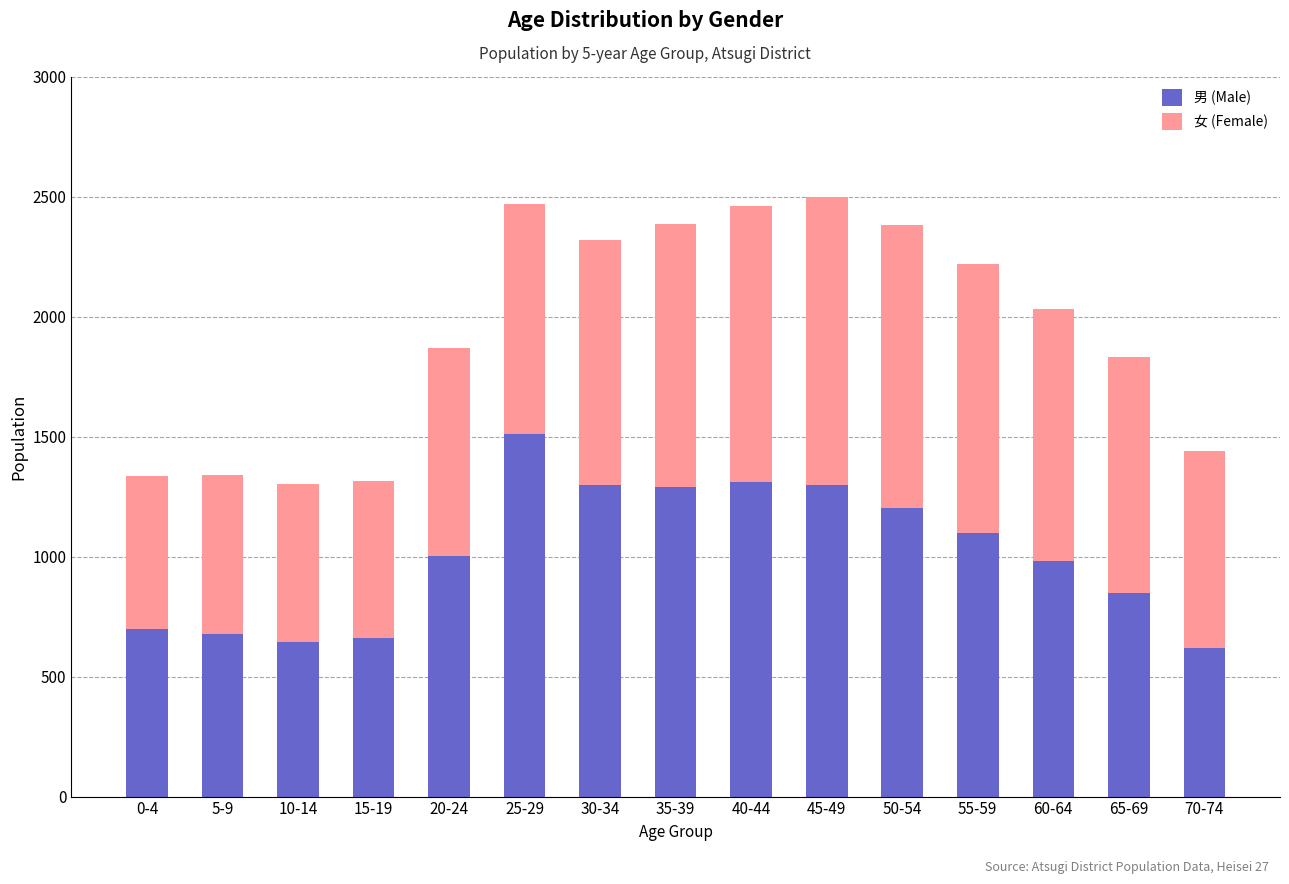

Count the number of data series in this chart.

2